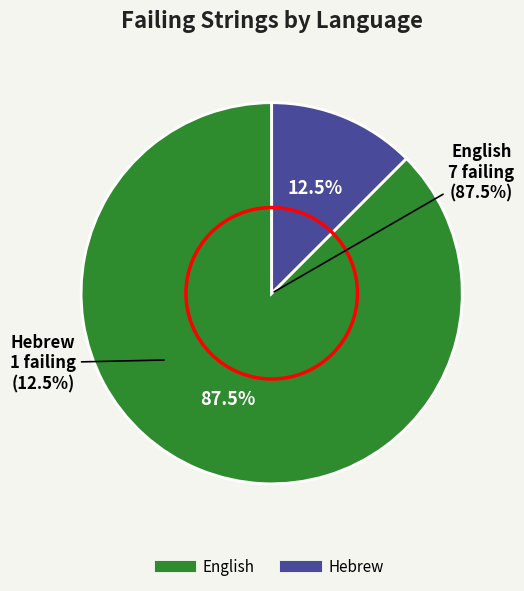

To the nearest percent, what is the combined percentage of English and Hebrew?

100%